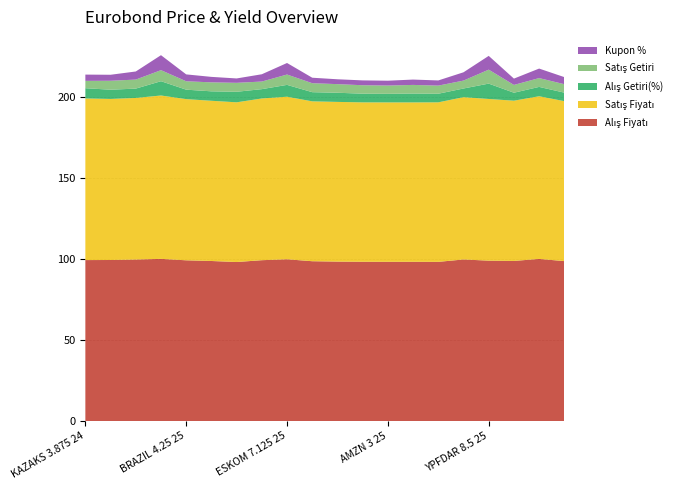

Reading left to right, extract all data points from this chart.

Alış Fiyatı: 99.4	99.4	99.7	100.1	99.2	98.8	98.2	99.3	99.9	98.7	98.4	98.3	98.3	98.3	98.3	99.8	99.0	98.9	100.1	98.7
Satış Fiyatı: 99.8	99.5	99.8	100.9	99.6	99.0	98.6	99.9	100.4	98.7	98.6	98.5	98.5	98.4	98.5	100.2	99.9	99.0	100.5	98.8
Alış Getiri(%): 6.3	5.7	5.8	8.8	5.8	5.8	6.5	5.8	7.3	5.7	5.7	5.4	5.3	5.5	5.3	5.4	9.5	4.9	5.8	5.3
Satış Getiri: 4.5	5.5	5.6	6.8	5.2	5.5	5.5	4.7	6.4	5.5	5.3	5.2	5.1	5.3	5.0	4.9	8.6	4.8	5.4	5.2
Kupon %: 3.9	3.7	5.0	9.2	4.2	3.4	2.7	4.5	7.1	3.4	3.0	3.0	3.0	3.3	3.2	5.1	8.5	3.9	5.9	4.4